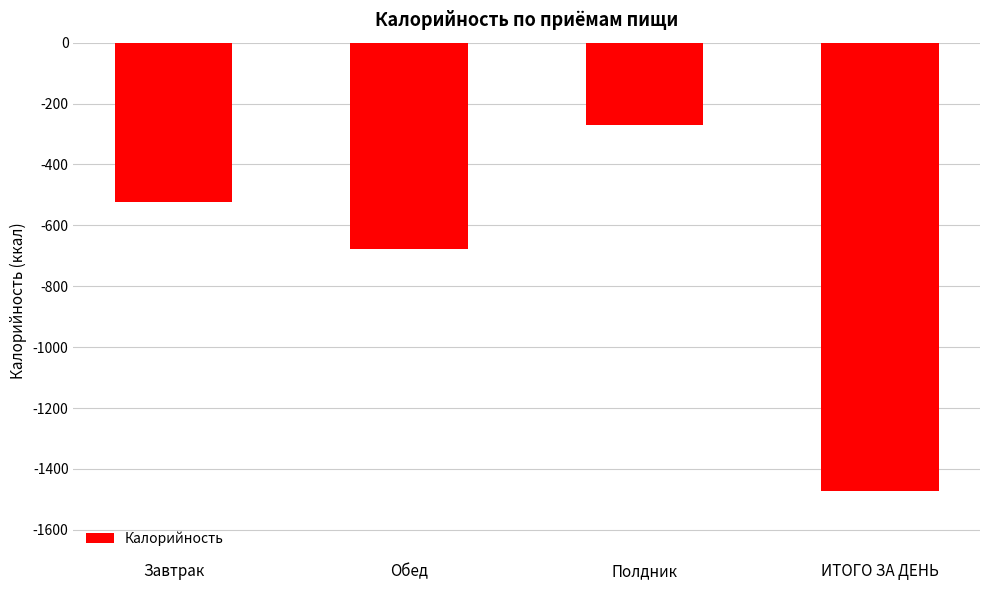

Reading left to right, what are all the values shown in this chart?

-524.0	-677.6	-270.5	-1472.1